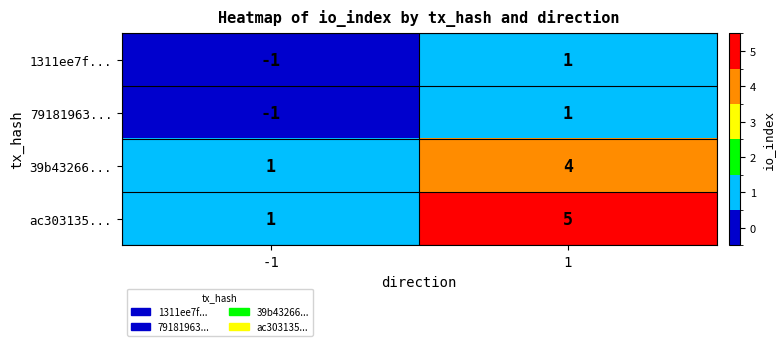

What is the minimum value shown in the chart?

-1